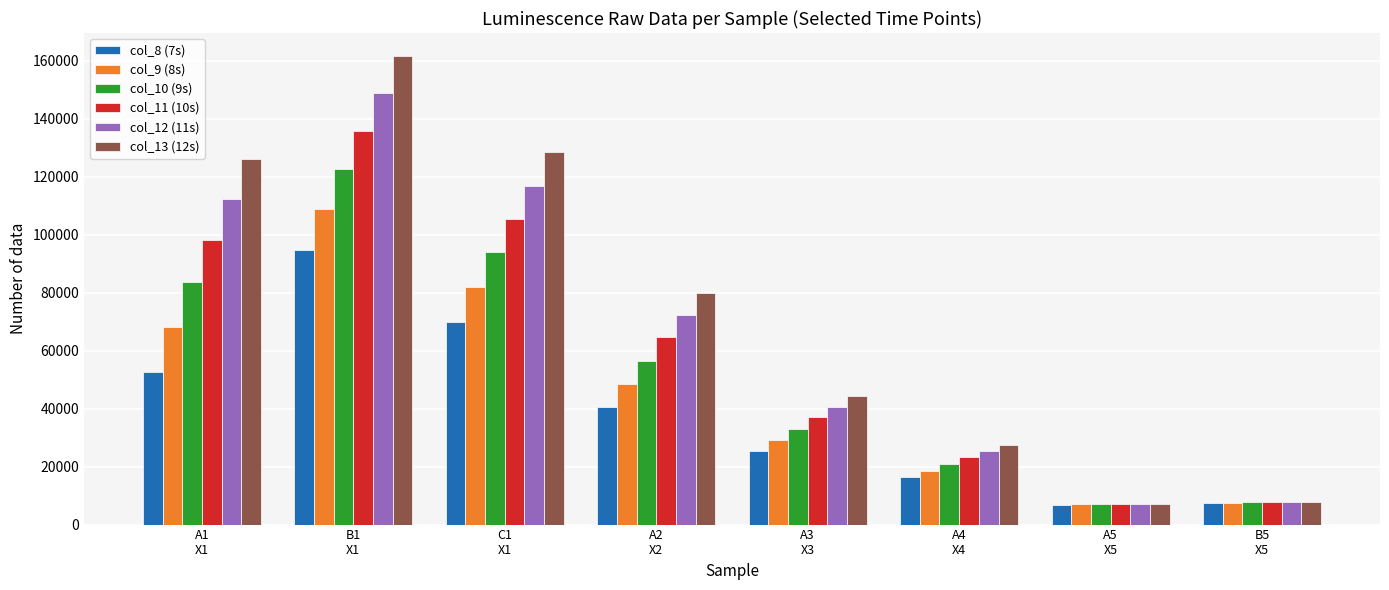

What is the highest value of the col_11 (10s) series?

135844